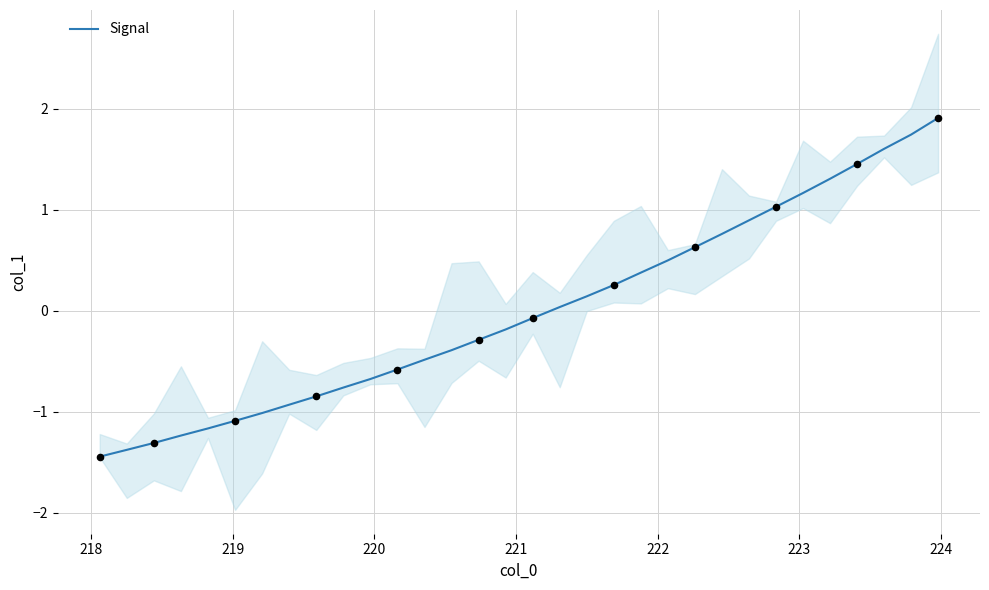

What is the maximum value for Signal?

1.9